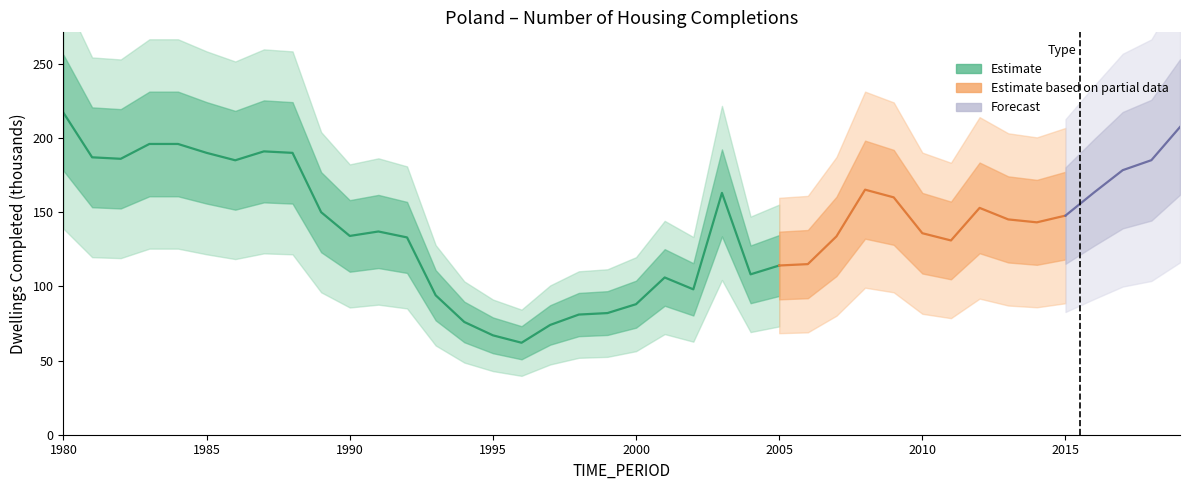

Which category has the highest value across all series?

1980